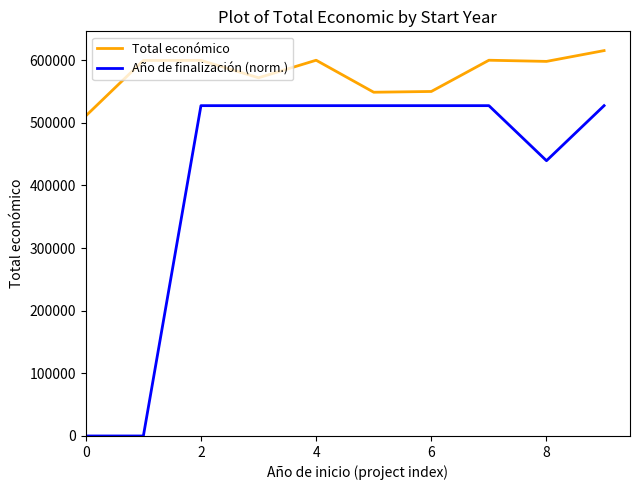

What is the greatest value displayed?

615375.0